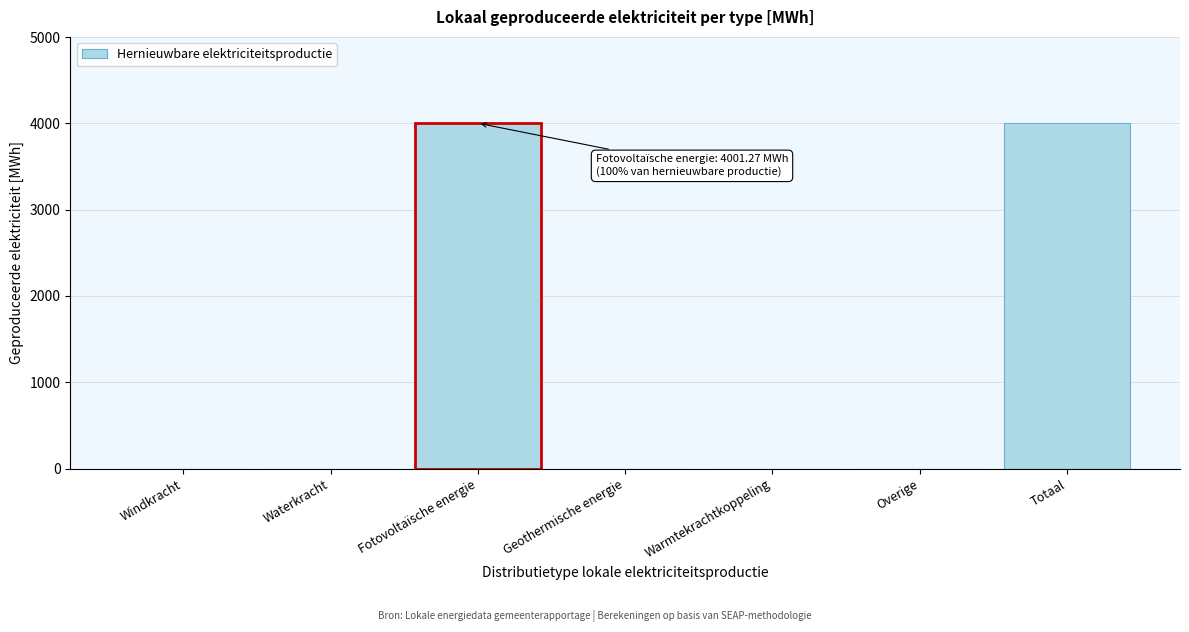

Reading left to right, extract all data points from this chart.

Windkracht=0.0	Waterkracht=0.0	Fotovoltaïsche energie=4001.3	Geothermische energie=0.0	Warmtekrachtkoppeling=0.0	Overige=0.0	Totaal=4001.3